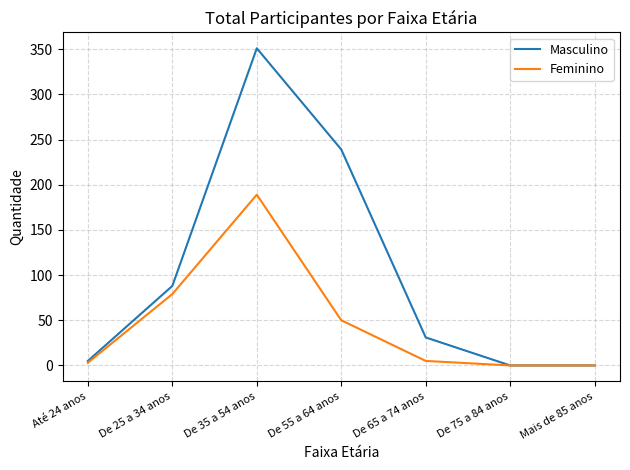

Which category has the highest value across all series?

De 35 a 54 anos